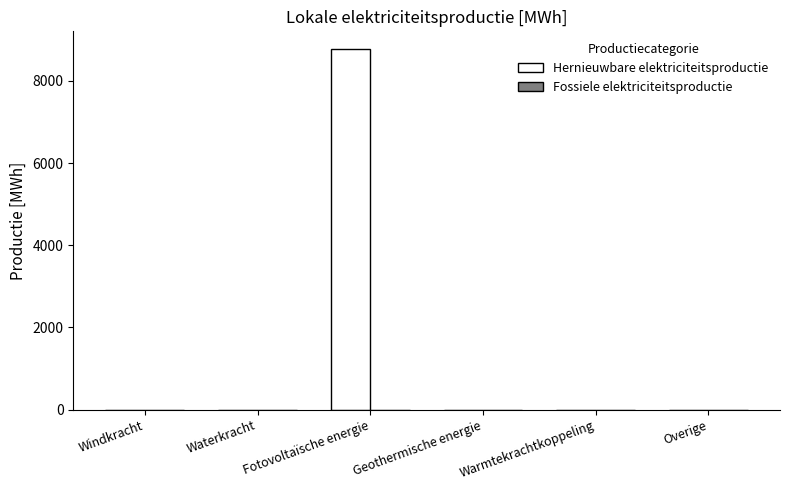

What is the sum of the values at Waterkracht and Fotovoltaïsche energie?

8769.4